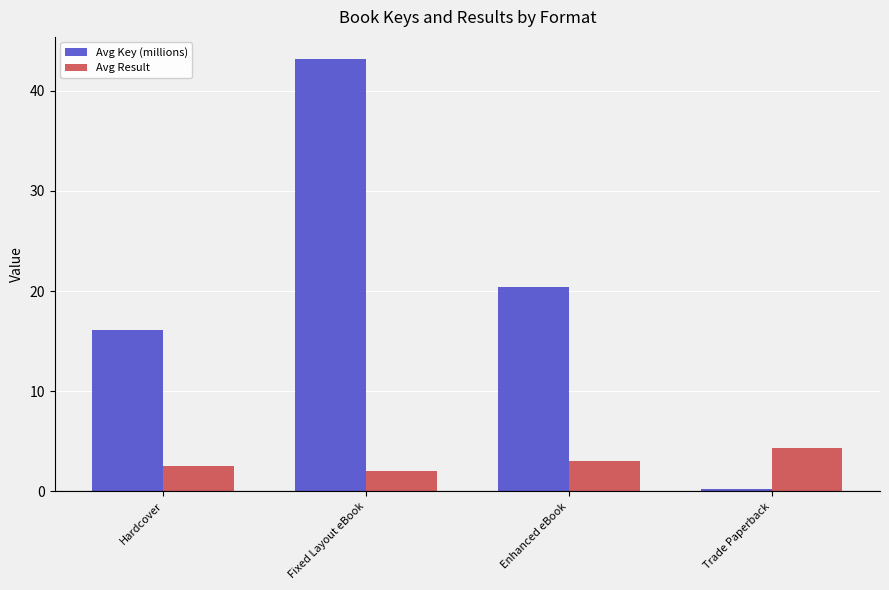

Where is Avg Key (millions) nearest to the value 21?

Enhanced eBook